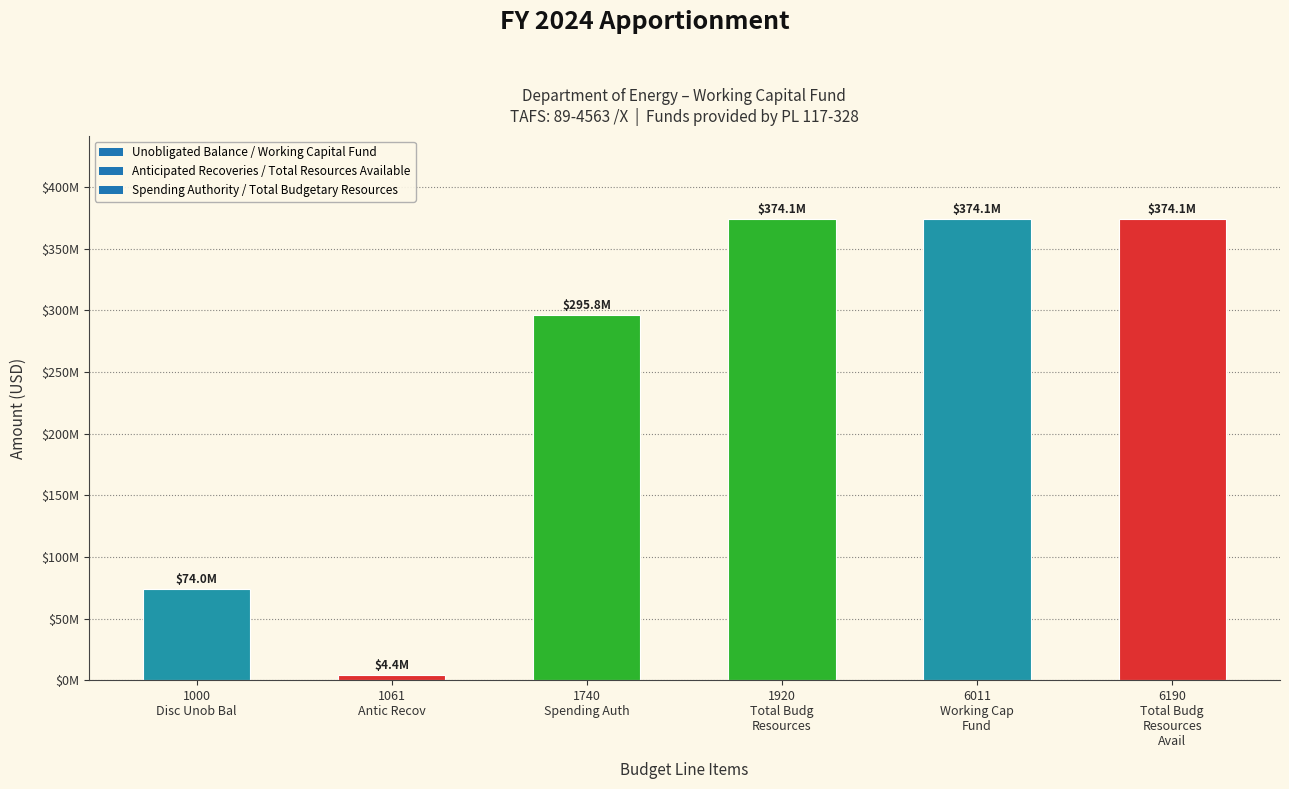

Reading left to right, list all the values displayed in this chart.

1000
Disc Unob Bal=73950000	1061
Antic Recov=4351139	1740
Spending Auth=295808000	1920
Total Budg
Resources=374109139	6011
Working Cap
Fund=374109139	6190
Total Budg
Resources
Avail=374109139